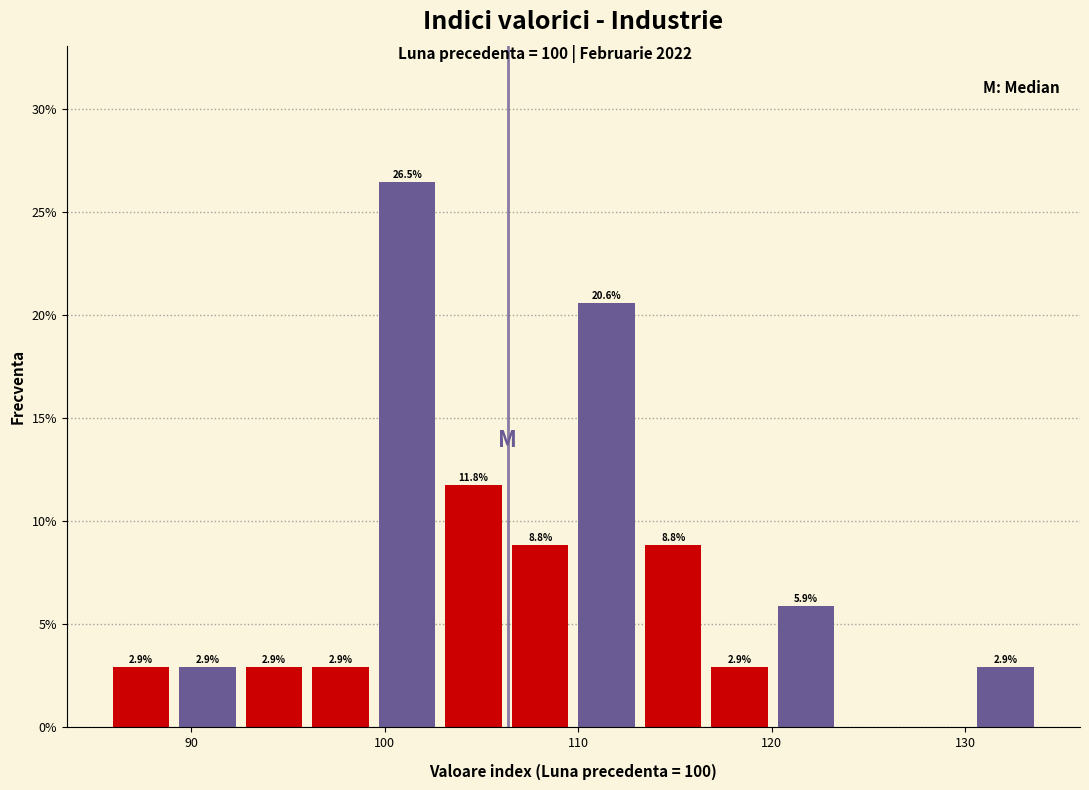

Read against the x-axis, roughly where is the centre of the tallest bar?

101